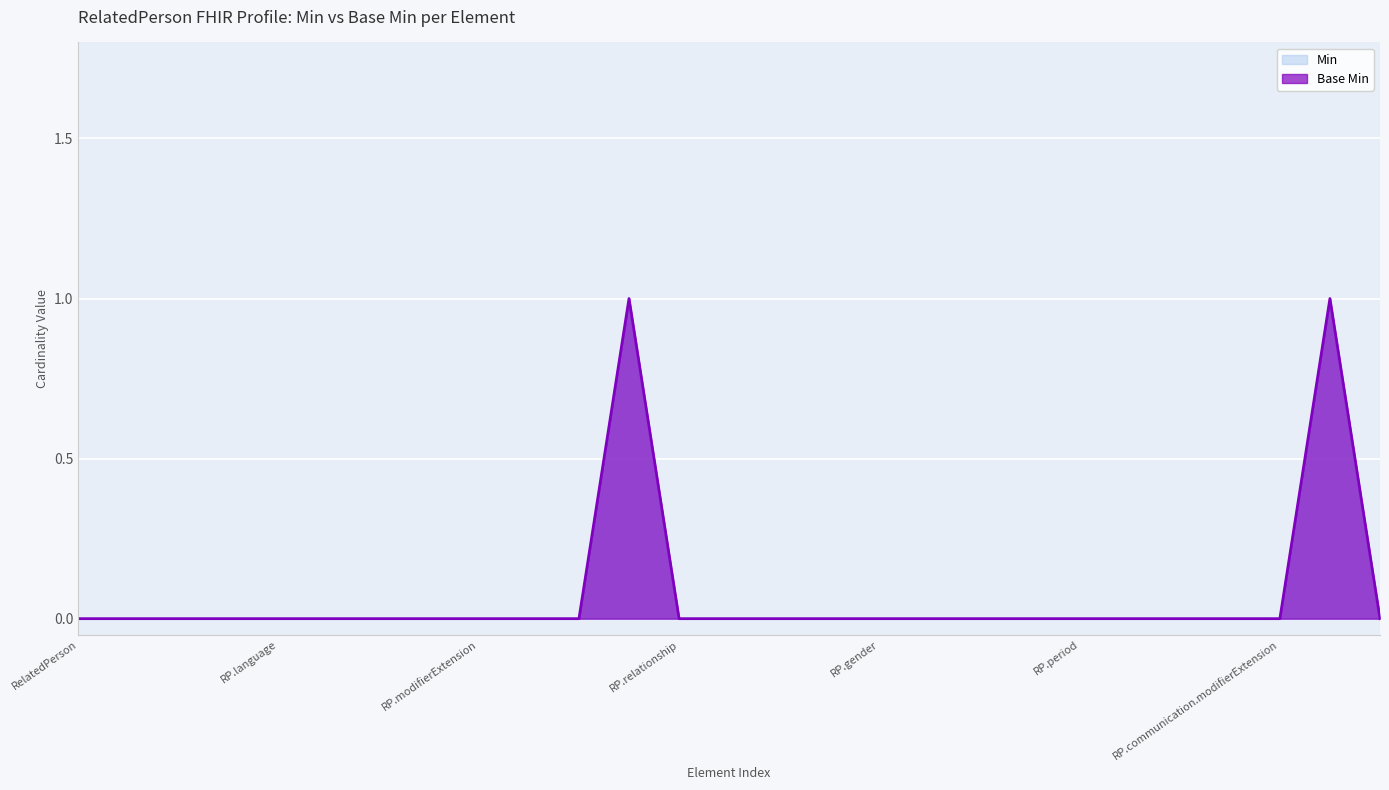

At how many categories does at least one series exceed 0?

2